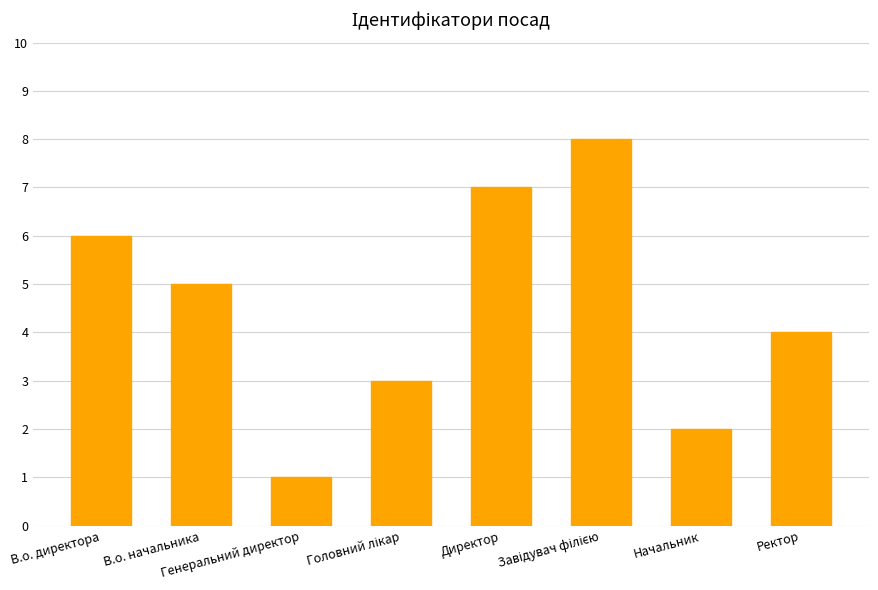

What is the maximum value shown in the chart?

8